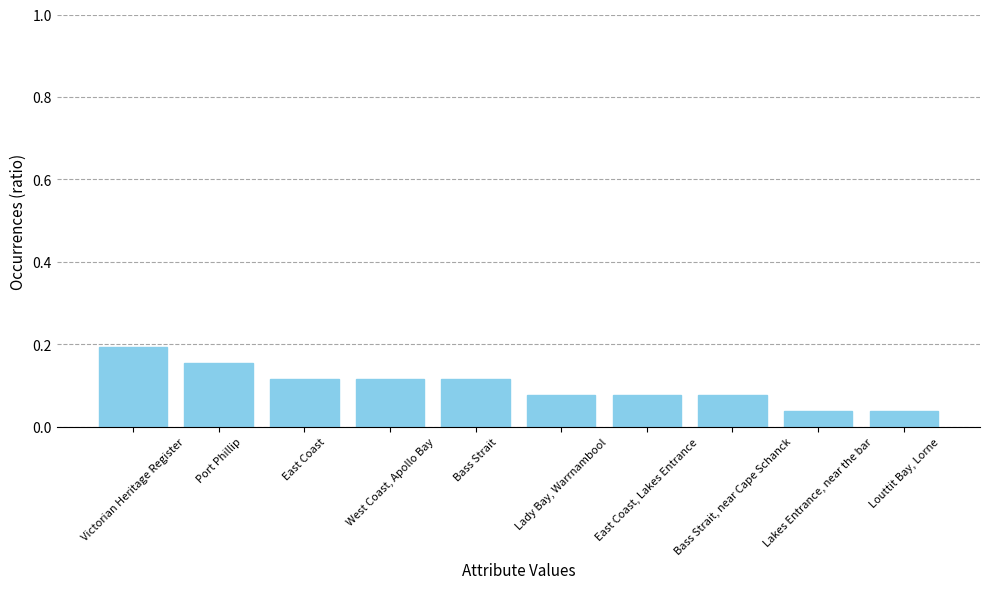

What is the sum of all values?

1.0